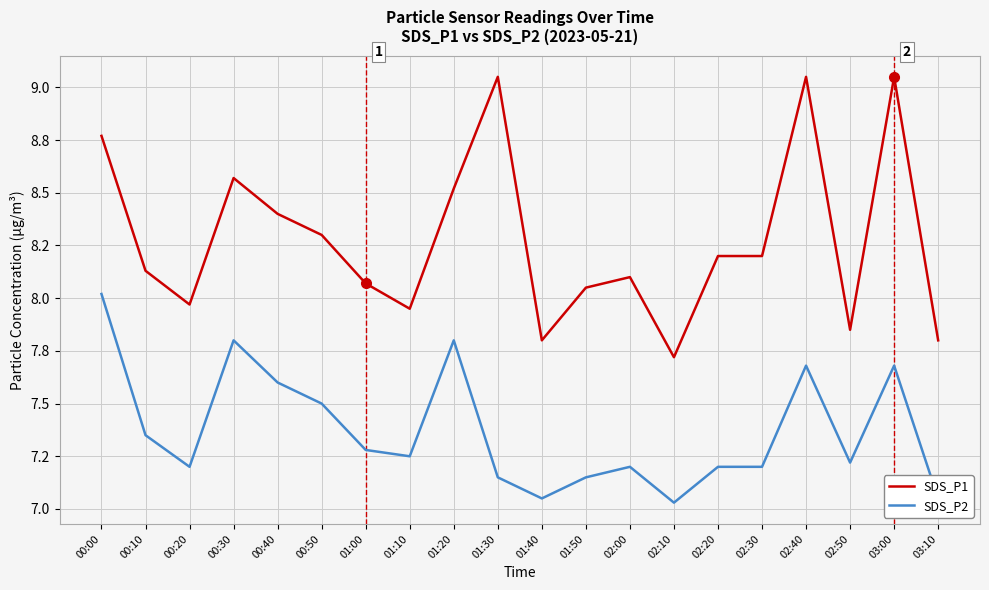

What are all the series names shown in the legend?

SDS_P1, SDS_P2